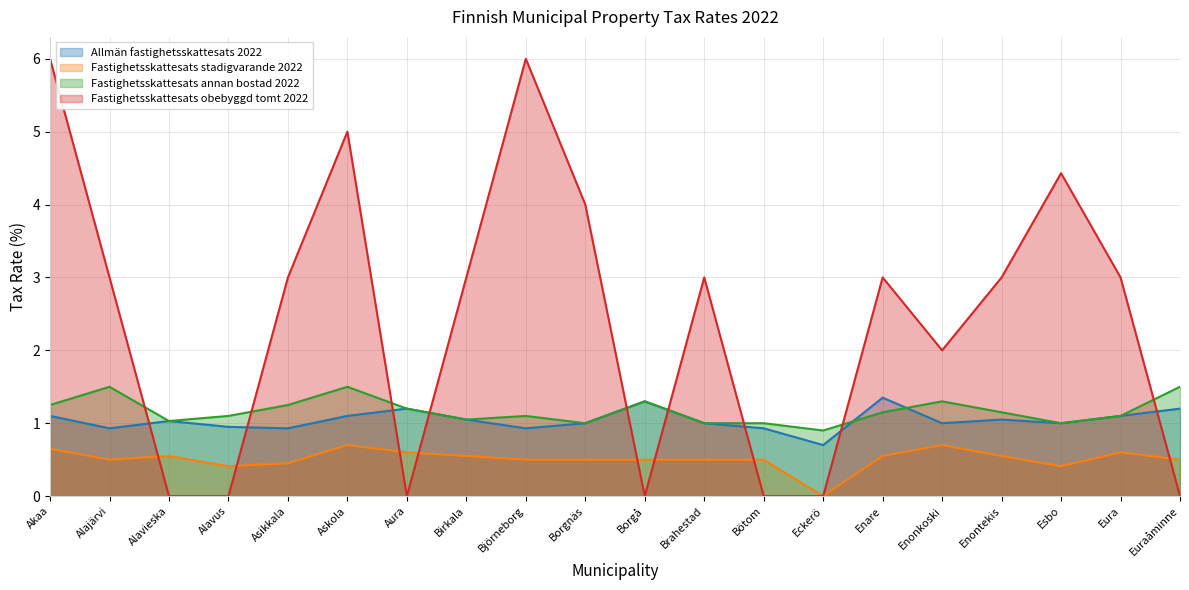

What is the total value across all series at Enontekis?

5.8